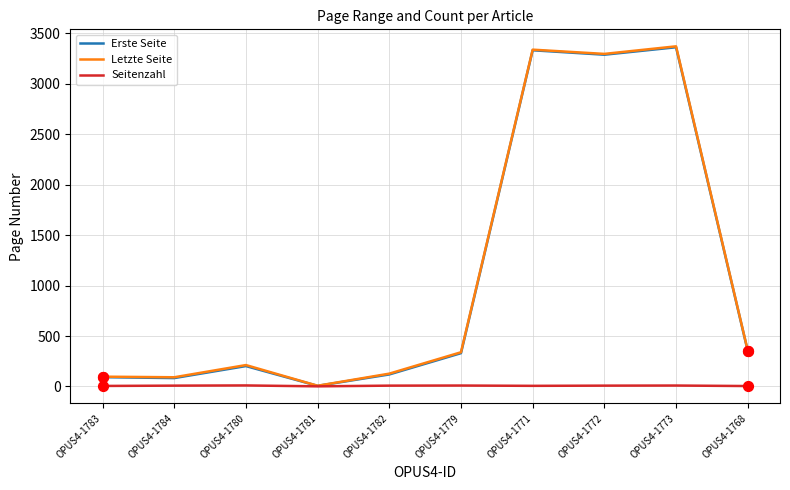

Which series changed the most between OPUS4-1772 and OPUS4-1768?

Letzte Seite